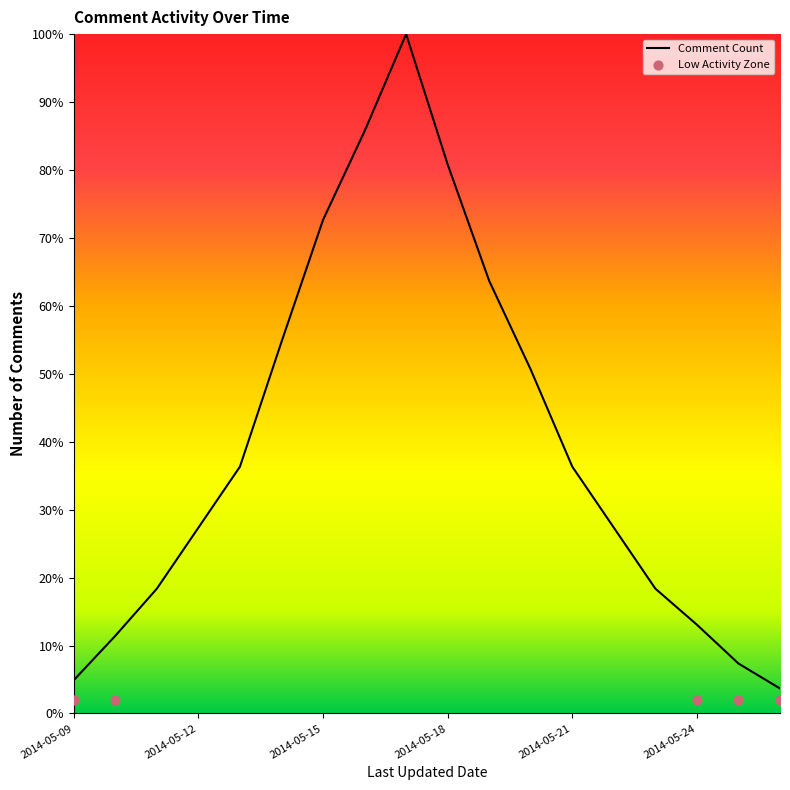

What is the change in value from 2014-05-17 to 2014-05-23?

-81.6